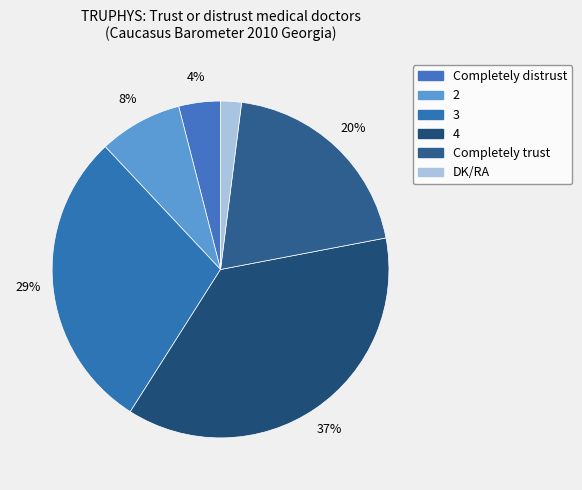

Count the number of slices in the pie.

6